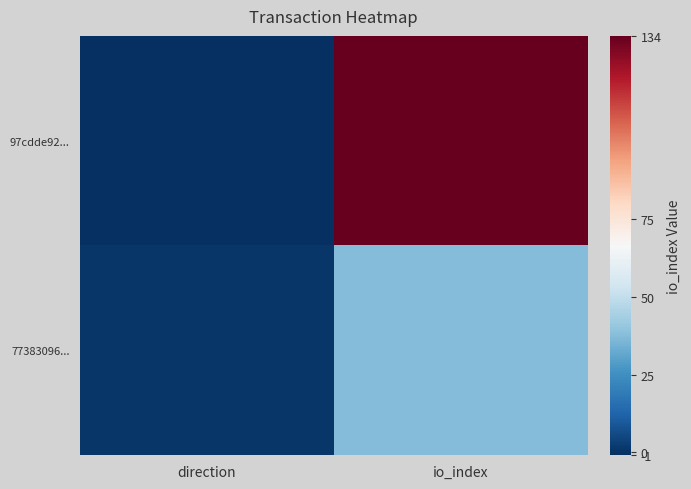

Rank the series at io_index from lowest to highest value.

77383096..., 97cdde92...